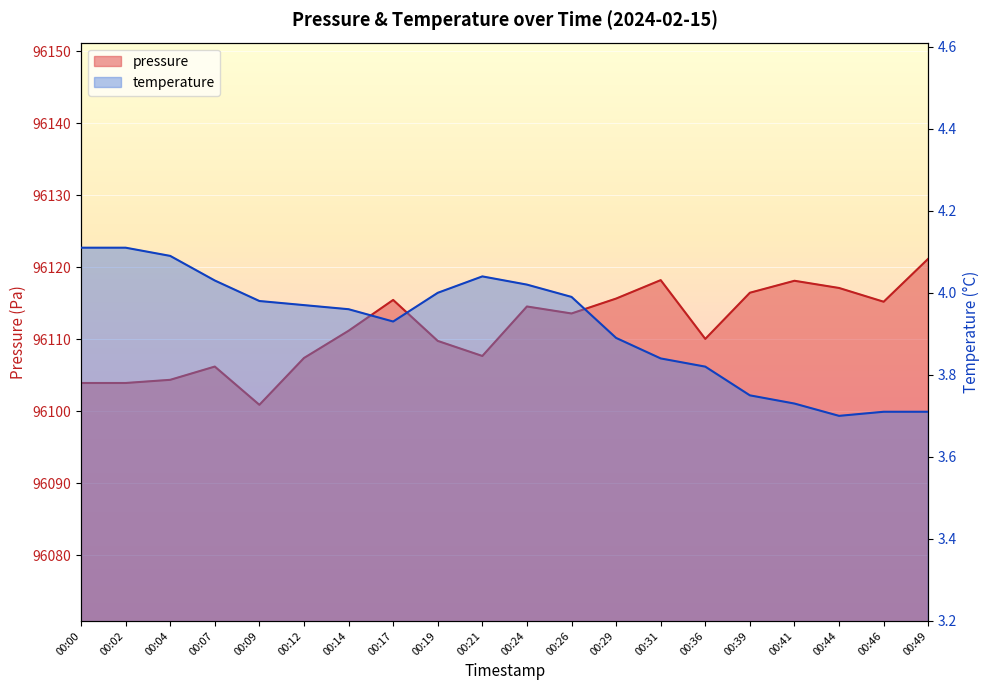

At which category is the sum across all series the highest?

00:49